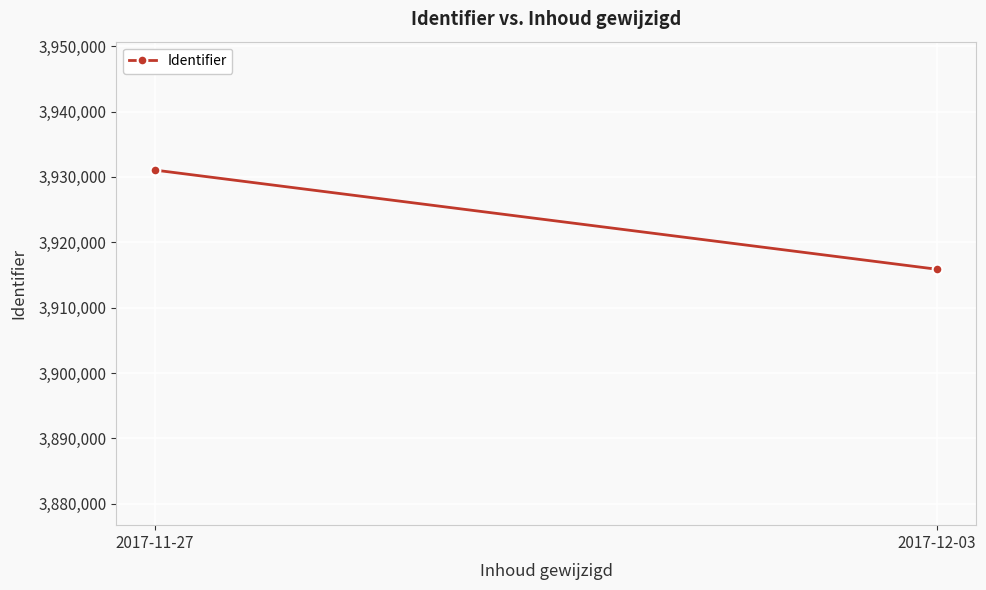

What position from the right is 2017-12-03?

1